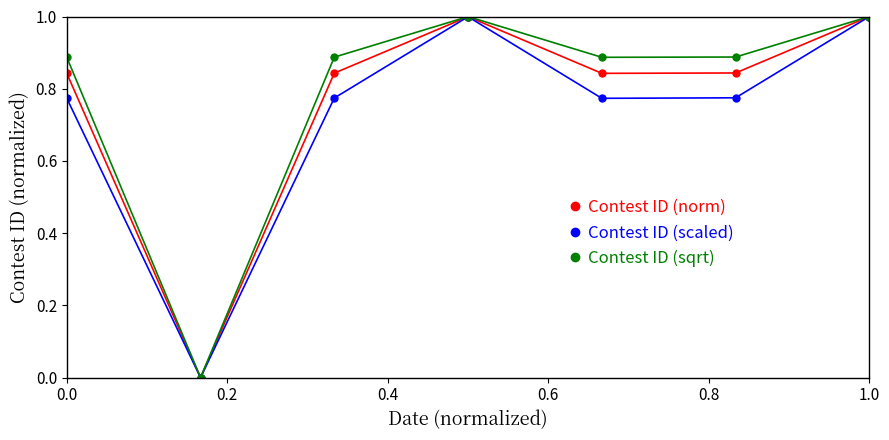

What is the highest value of the Contest ID (norm) series?

1.0